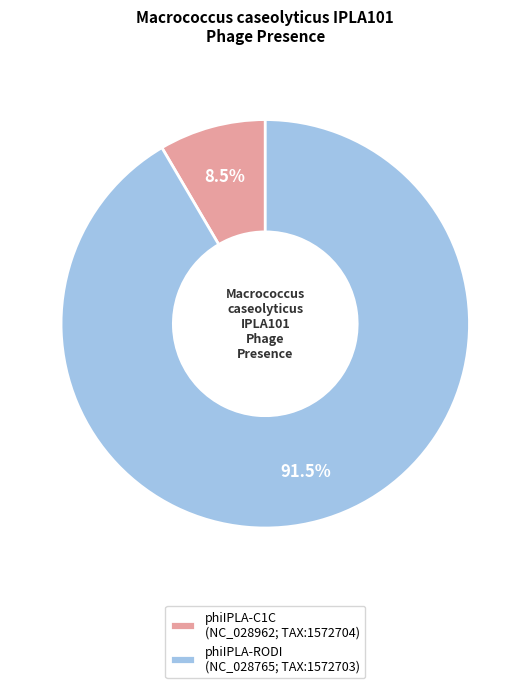

Which slice represents more than half of the pie?

phiIPLA-RODI (NC_028765; TAX:1572703)